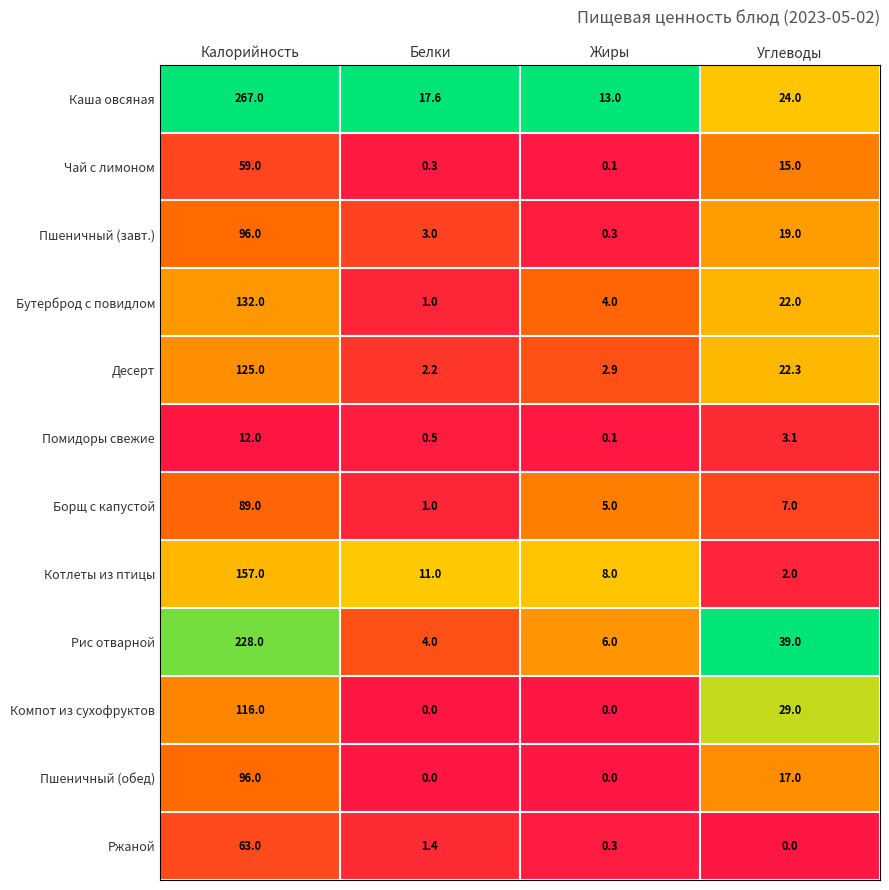

What is the difference between the maximum and minimum values in the Помидоры свежие series?

11.9